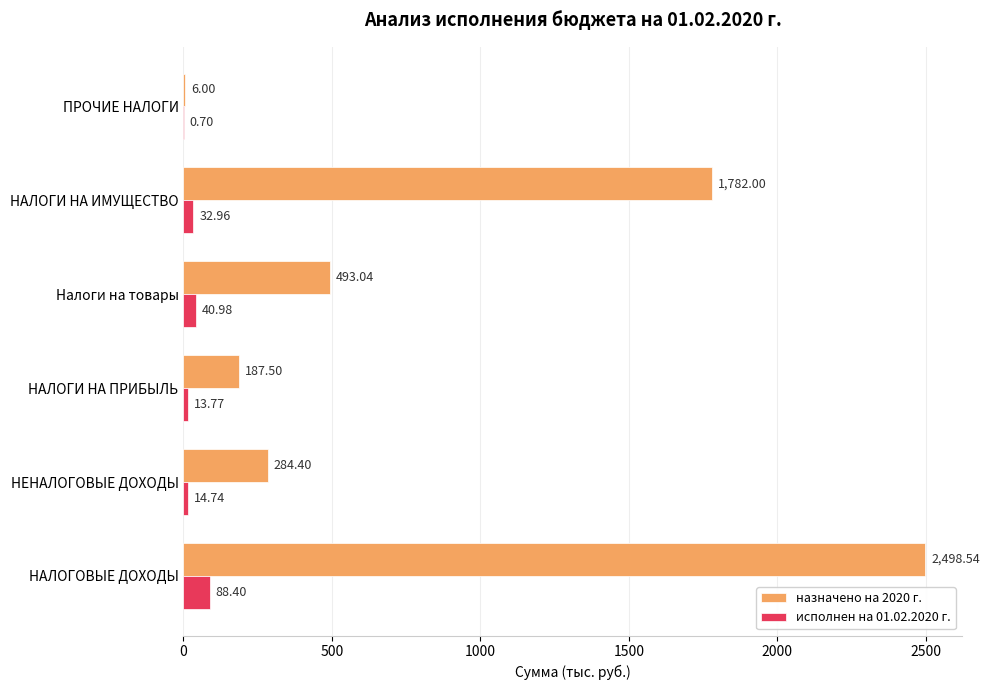

Which series has the largest total across all categories?

назначено на 2020 г.